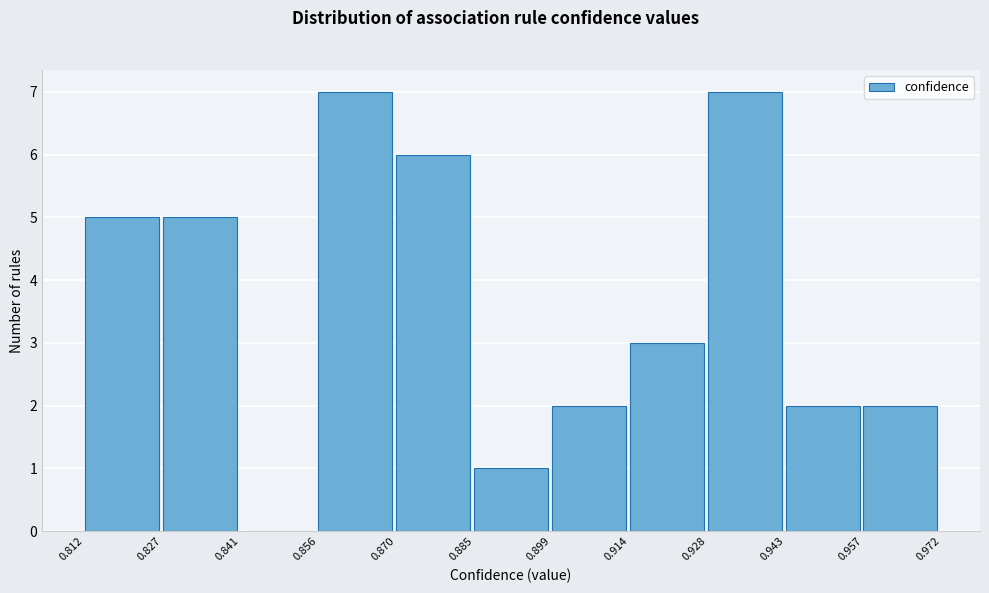

What is the height of the bar covering 0.812 to 0.827 on the x-axis? The values are not printed on the chart, so give them approximately, as read against the axis.

5